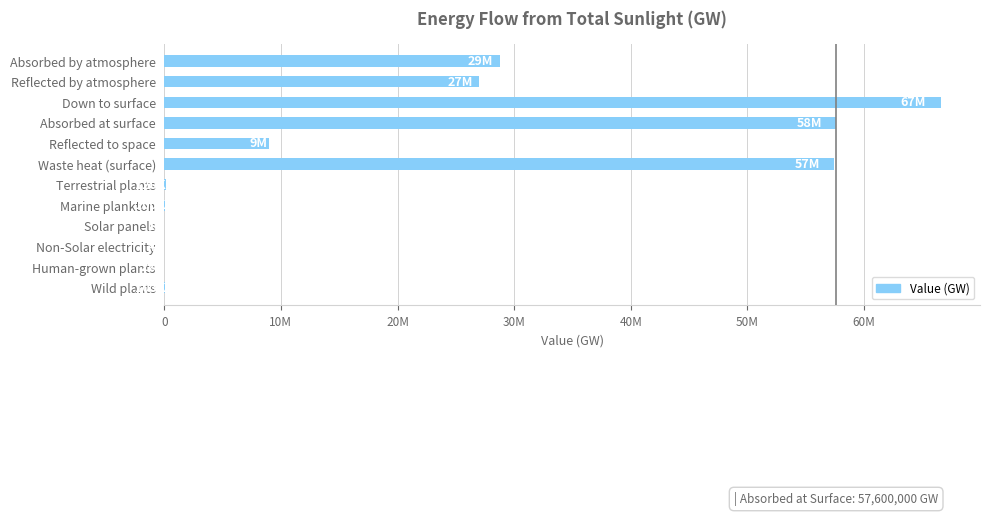

Are the bars horizontal?

Yes